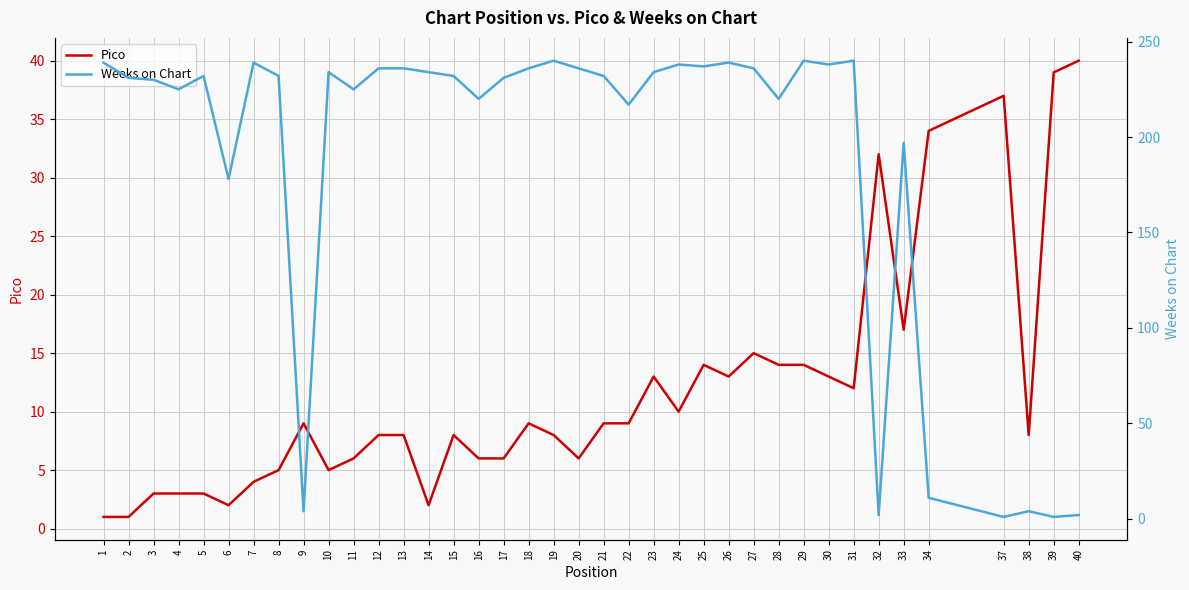

At which label does Pico first exceed 9?

23